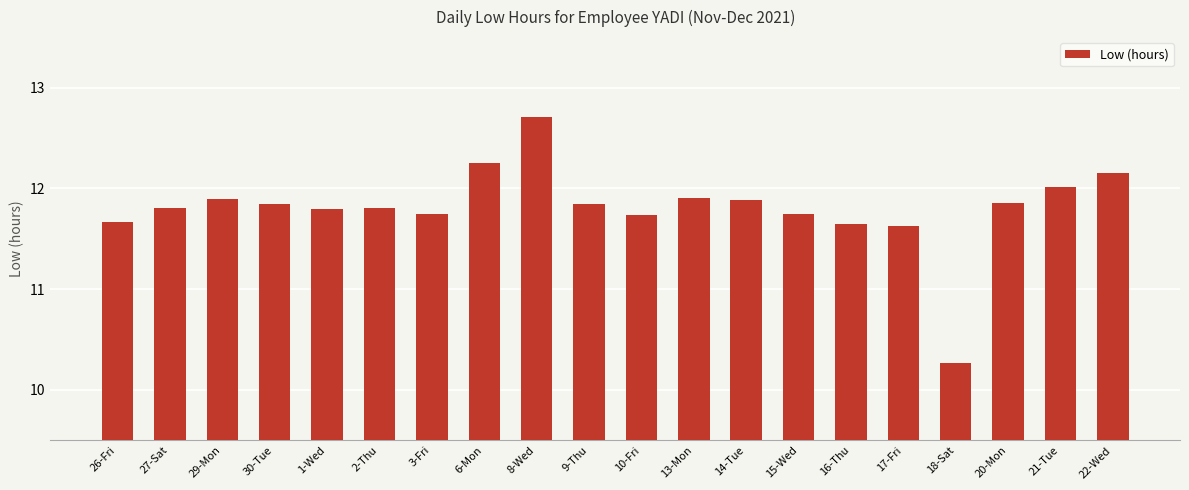

What is the sum of the values at 27-Sat and 6-Mon?

24.1